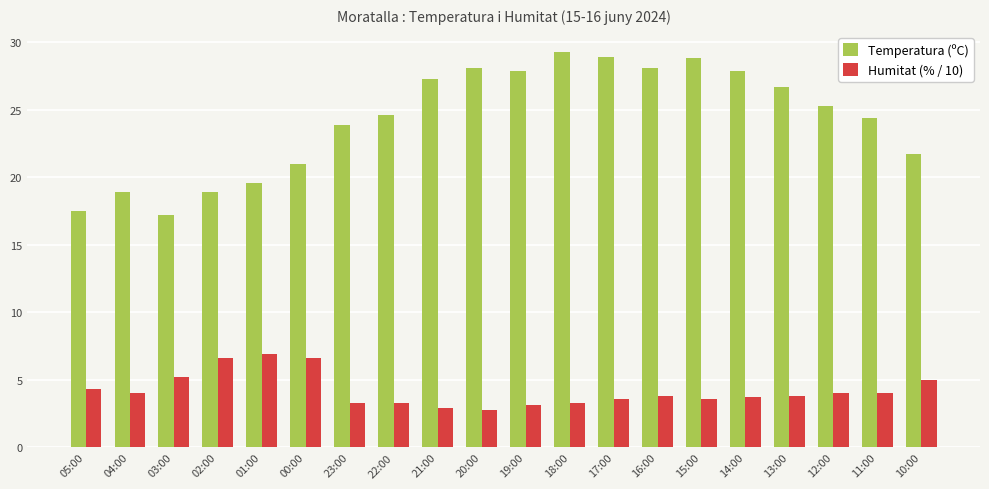

What are all the series names shown in the legend?

Temperatura (ºC), Humitat (% / 10)